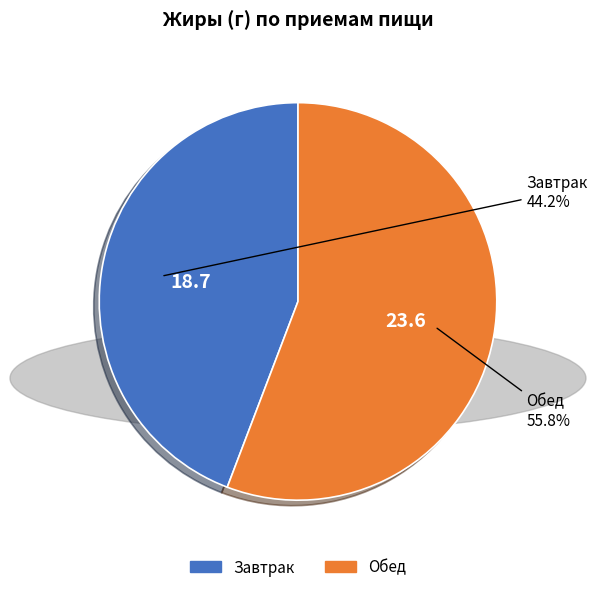

Approximately how many times larger is the value at Завтрак compared to Обед?

0.8